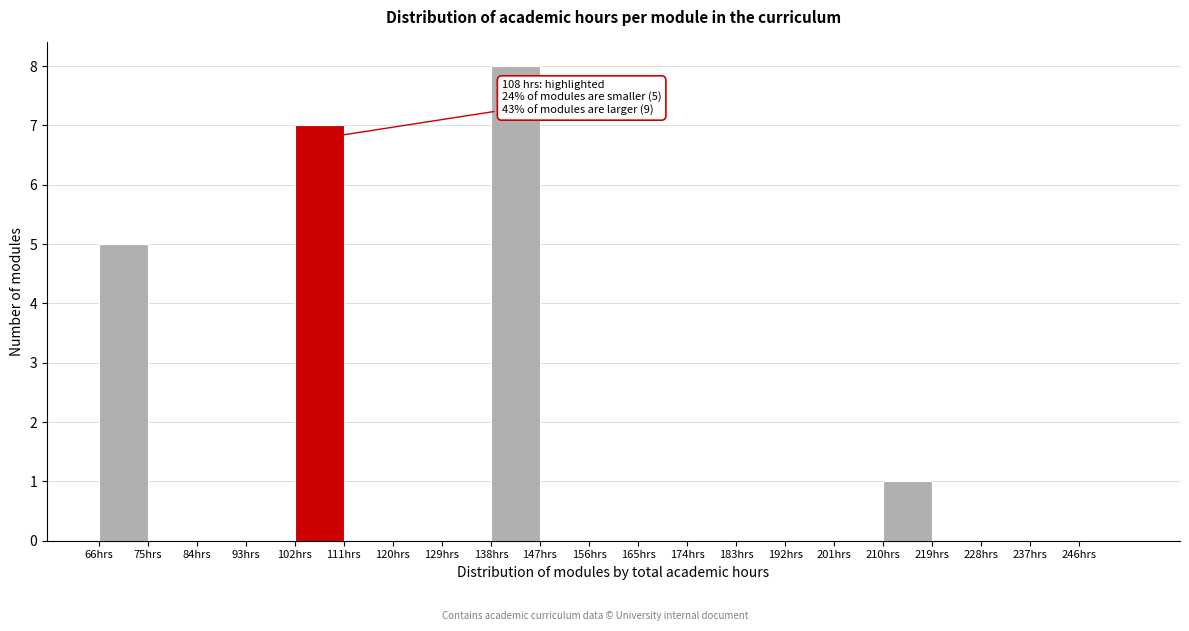

Which range on the x-axis has the tallest bar?

138 to 147